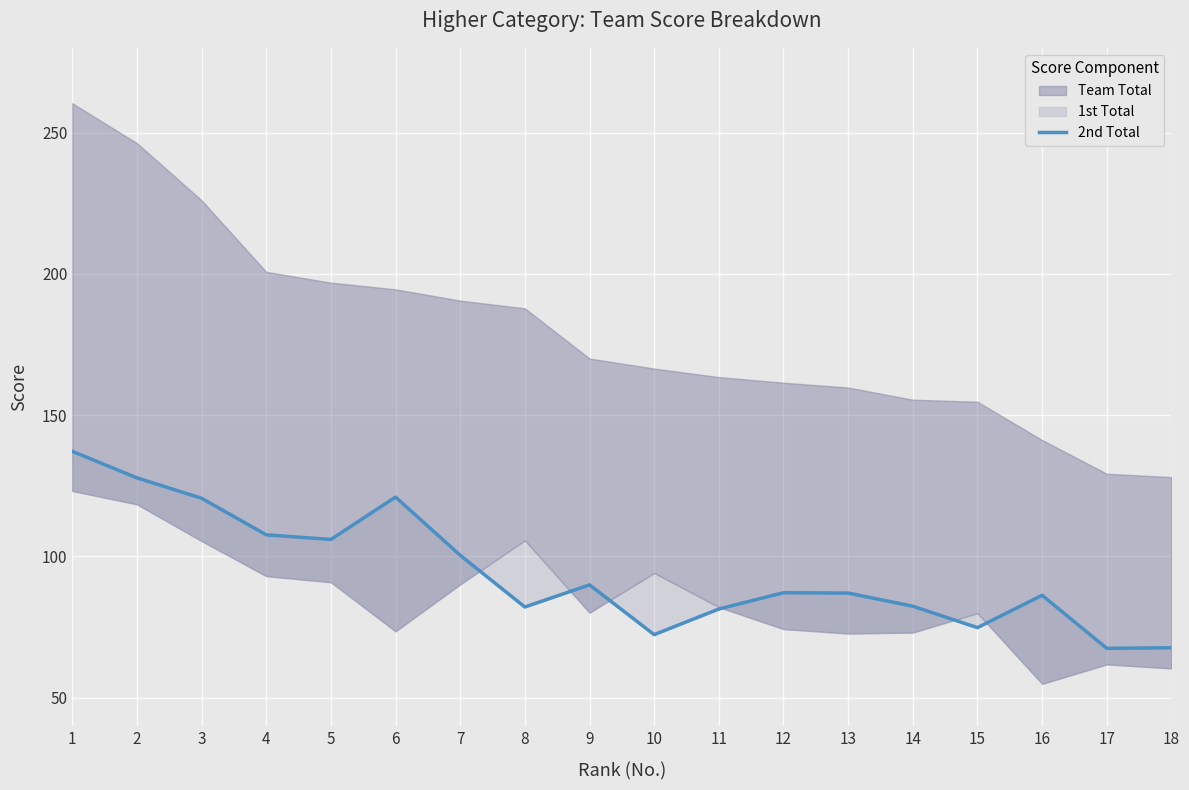

Where is the first local minimum?

5